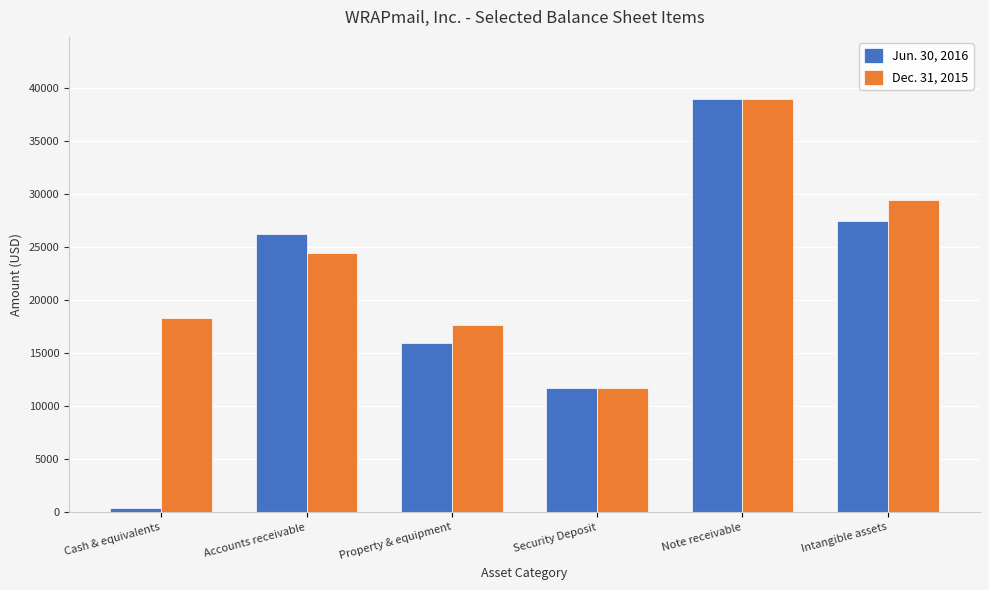

How many data points does each series have?

6